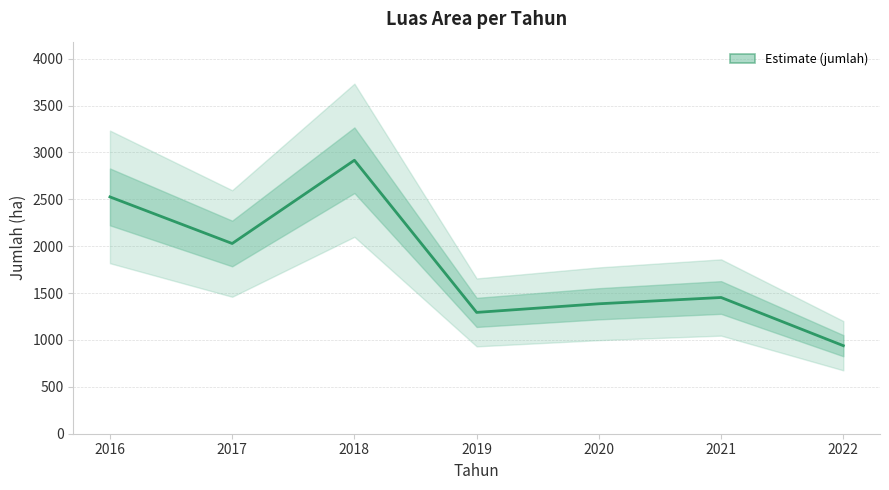

Reading left to right, extract all data points from this chart.

2016=2526	2017=2029	2018=2917	2019=1294	2020=1386	2021=1453	2022=939